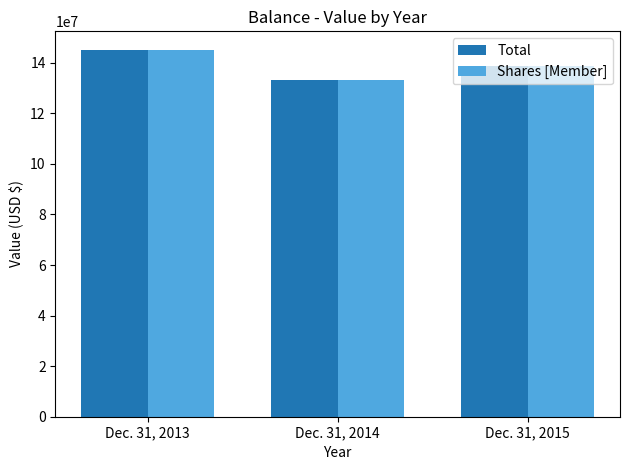

Does the chart contain stacked bars?

No